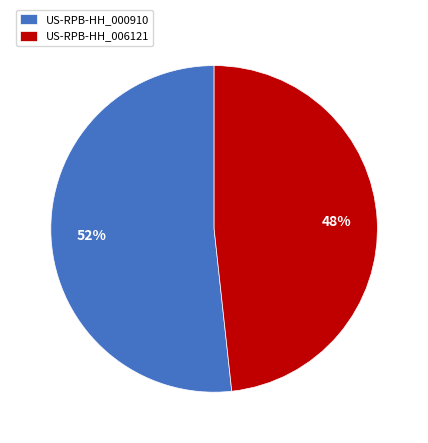

The US-RPB-HH_006121 slice represents 60% of the pie. True or false?

False